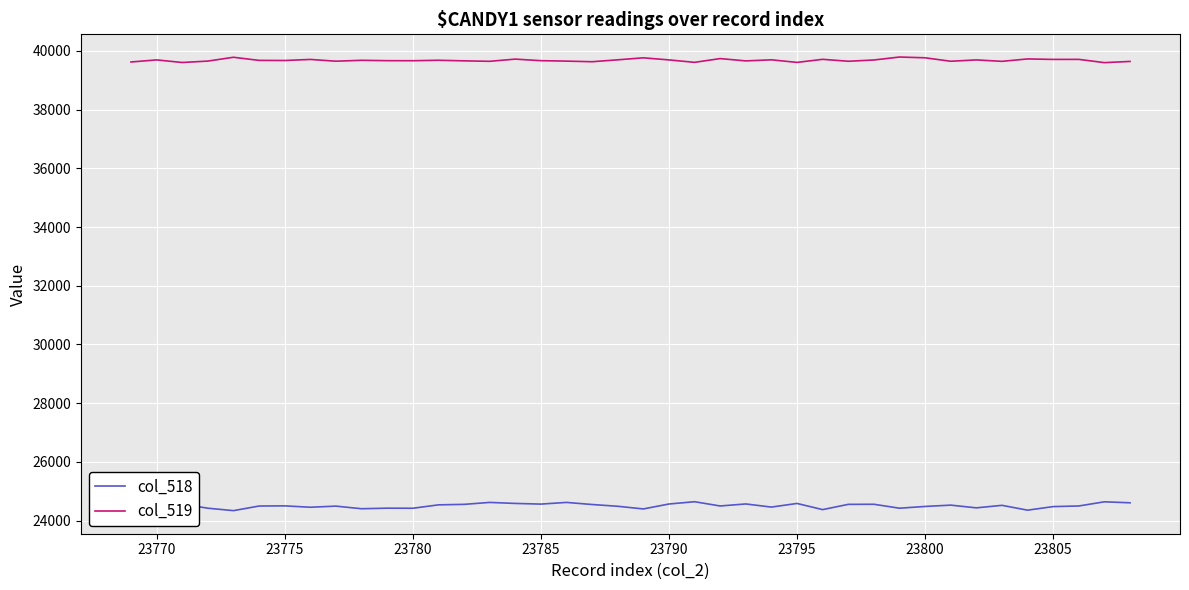

How many values in the col_519 series exceed 39679?

19